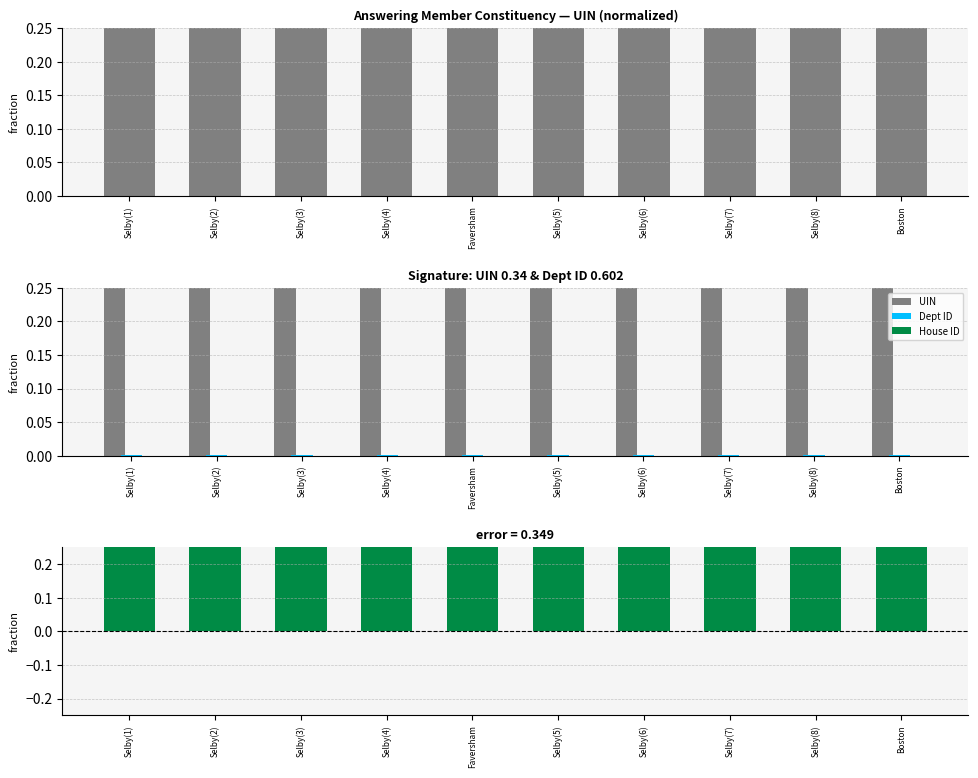

Which has a higher value, Boston or Selby(4)?

Selby(4)